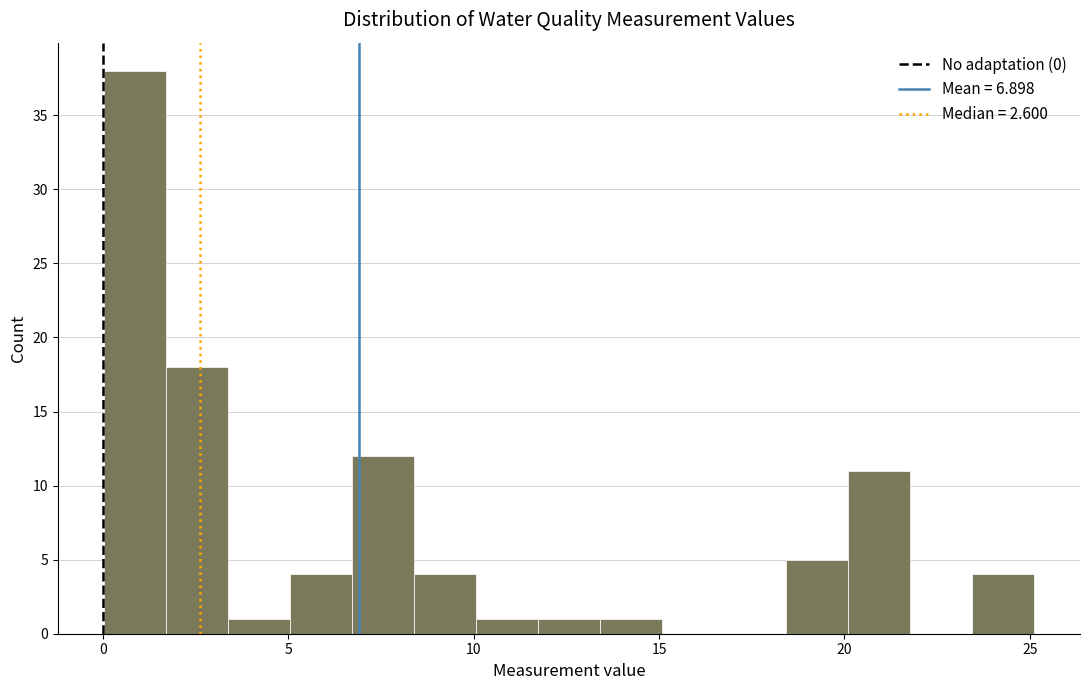

Read against the x-axis, roughly where is the centre of the tallest bar?

1.0